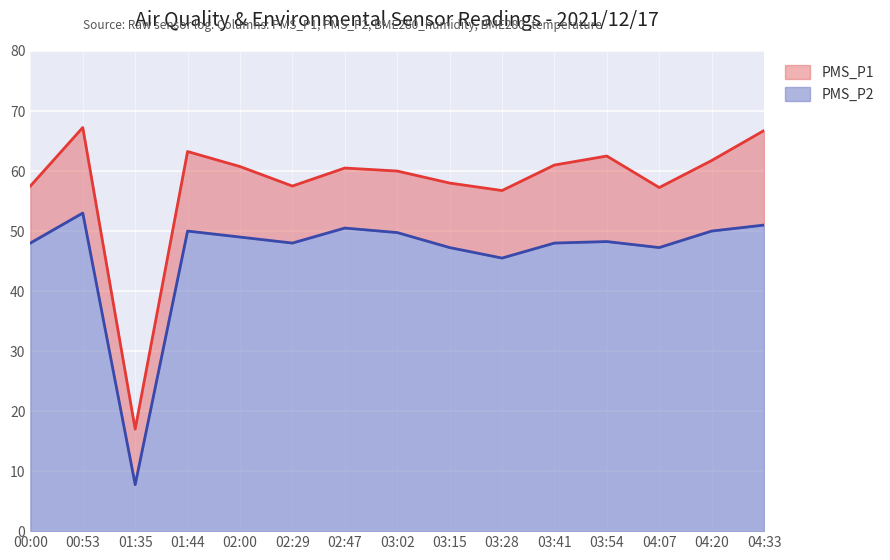

Reading right to left, transcribe all the data shown in this chart.

PMS_P1: 04:33=66.8	04:20=61.8	04:07=57.2	03:54=62.5	03:41=61.0	03:28=56.8	03:15=58.0	03:02=60.0	02:47=60.5	02:29=57.5	02:00=60.8	01:44=63.2	01:35=17.0	00:53=67.2	00:00=57.5
PMS_P2: 04:33=51.0	04:20=50.0	04:07=47.2	03:54=48.2	03:41=48.0	03:28=45.5	03:15=47.2	03:02=49.8	02:47=50.5	02:29=48.0	02:00=49.0	01:44=50.0	01:35=7.8	00:53=53.0	00:00=48.0